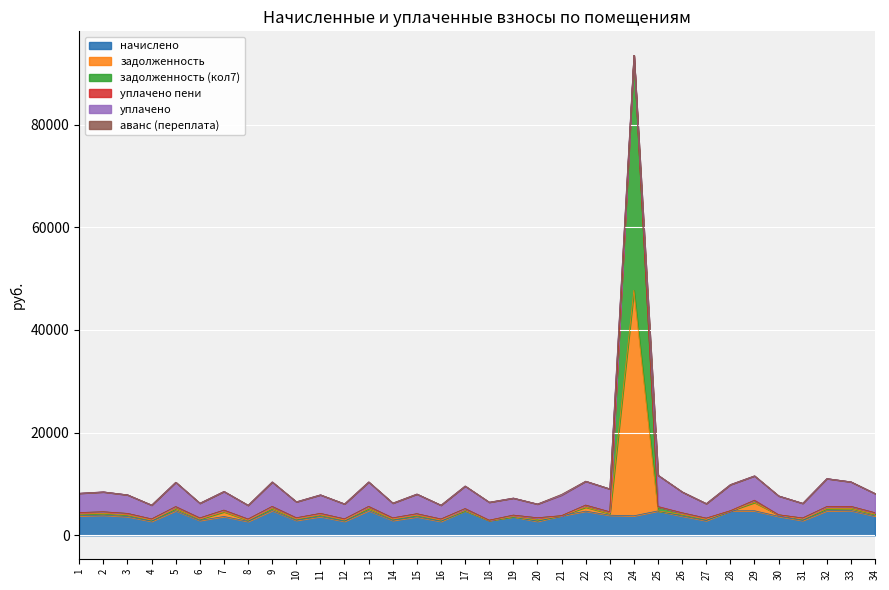

What is the sum of the начислено values at 2 and 27?

6784.6